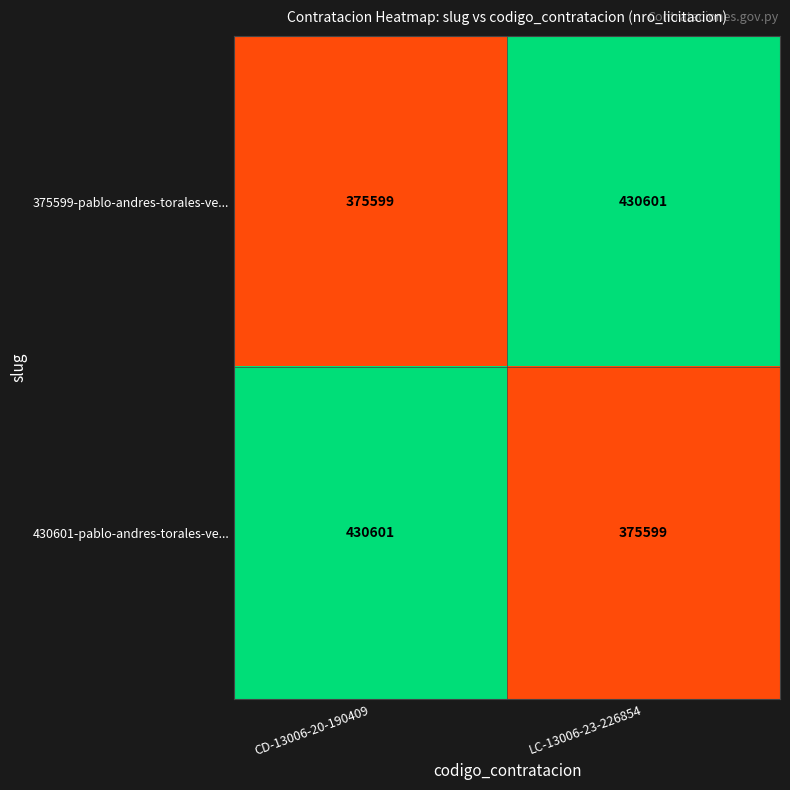

Is the value of 375599-pablo-andres-torales-ve... at LC-13006-23-226854 greater than the value of 430601-pablo-andres-torales-ve... at LC-13006-23-226854?

Yes